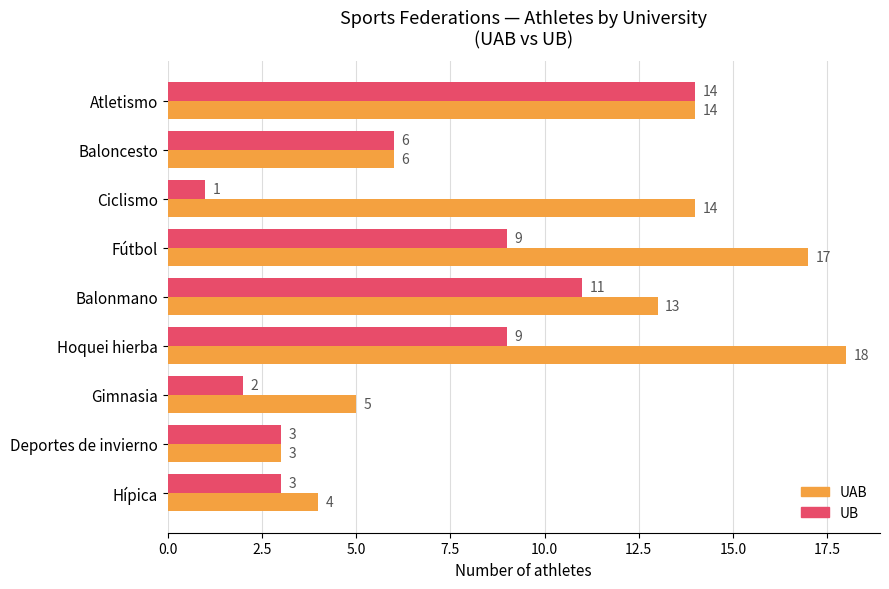

What are all the series names shown in the legend?

UAB, UB